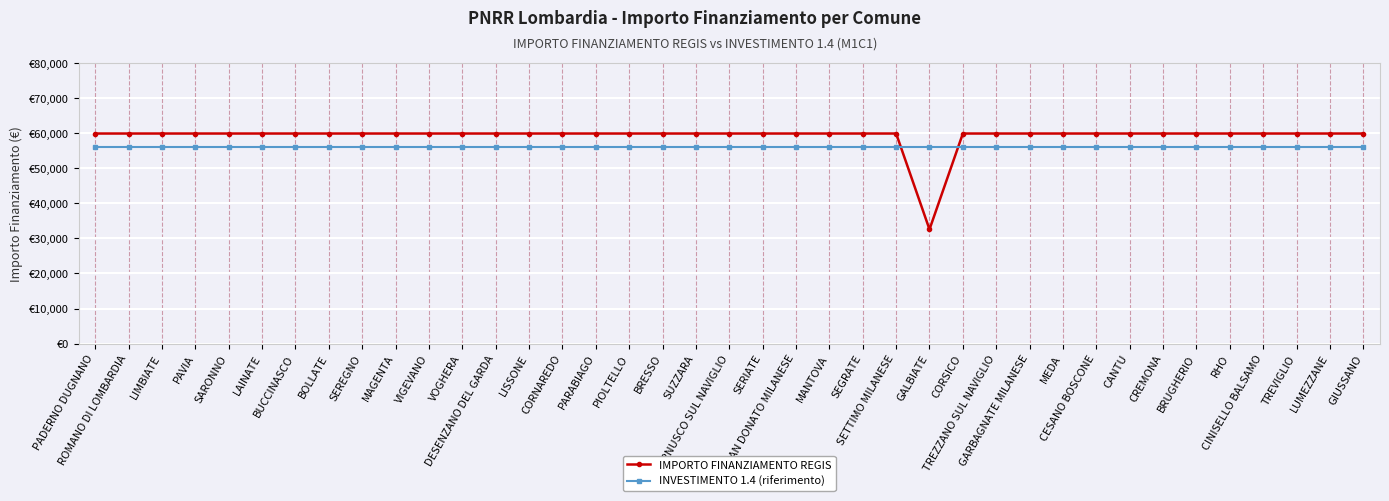

List the series in order of their overall mean, lowest first.

INVESTIMENTO 1.4 (riferimento), IMPORTO FINANZIAMENTO REGIS